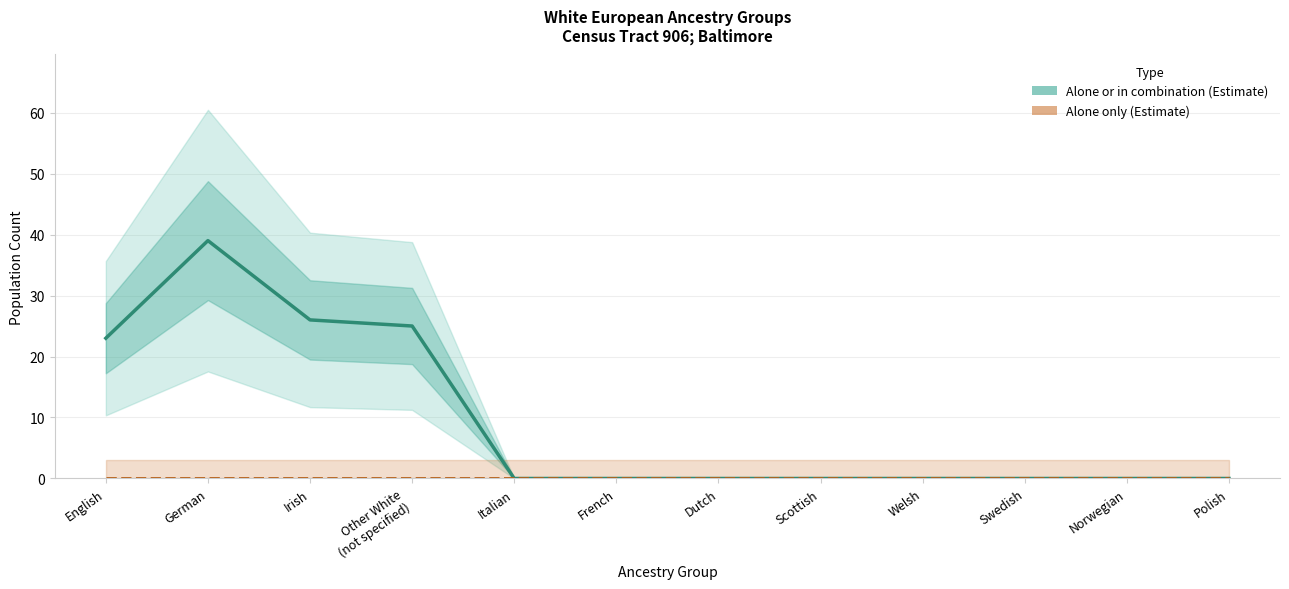

What is the spread (max minus min) of values at Irish?

26